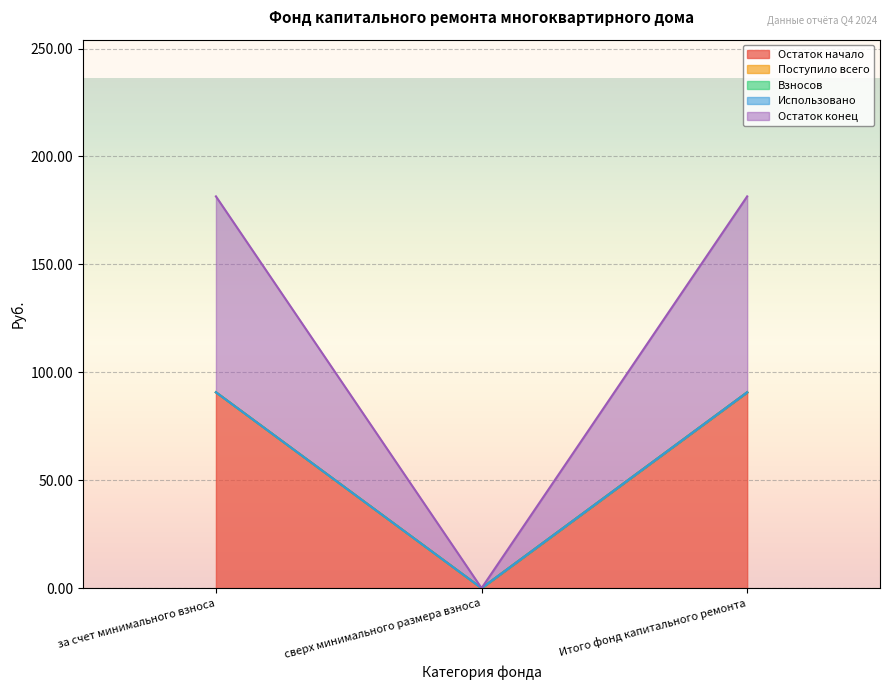

What is the difference between the highest and lowest values at за счет минимального взноса?

90.8